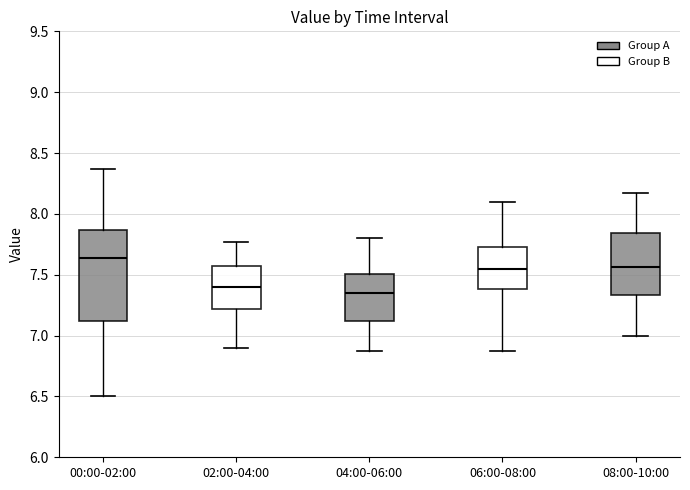

Which box's median line is the lowest?

04:00-06:00